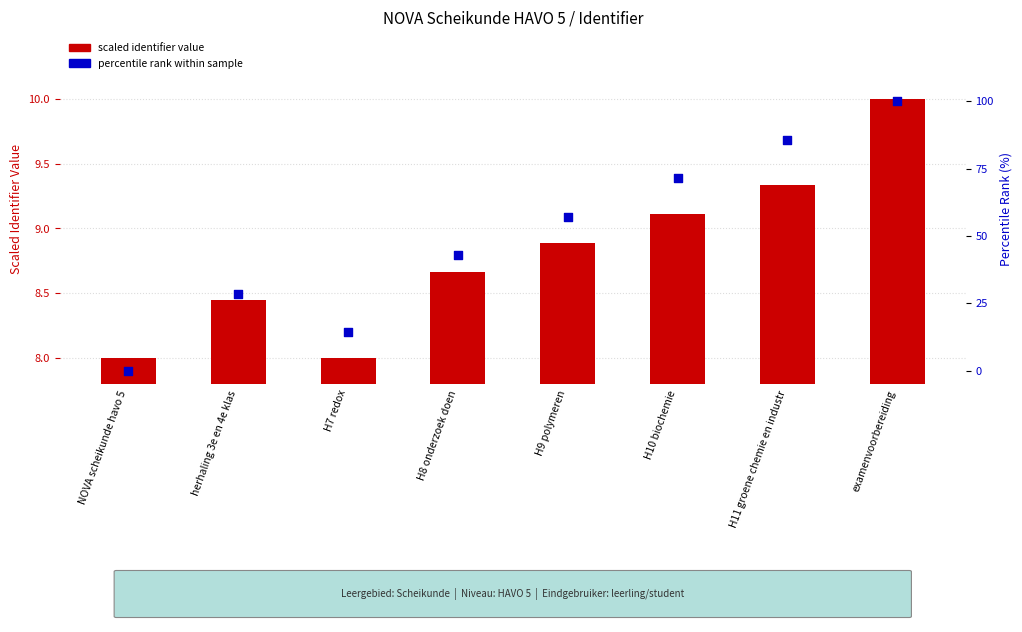

Which series contains the lowest Y value?

percentile rank within sample